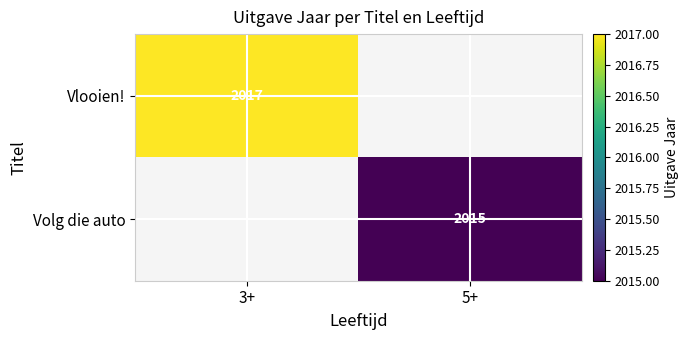

The value of Vlooien! at 3+ is 741.8. True or false?

False